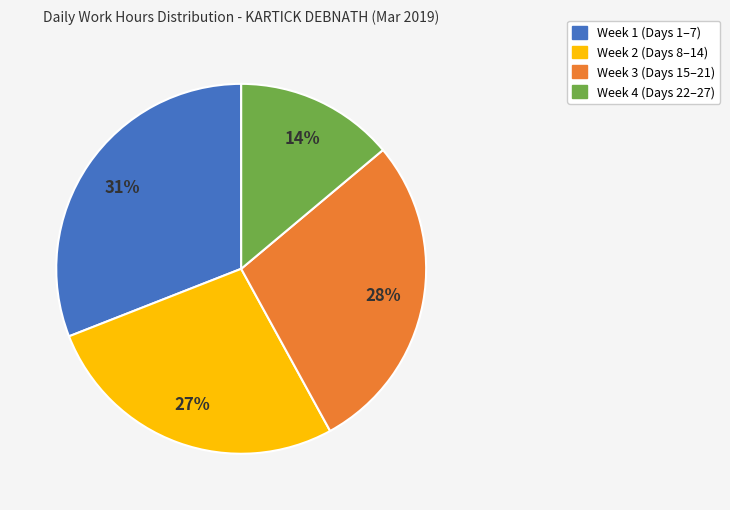

To the nearest percent, what is the average slice percentage?

25%